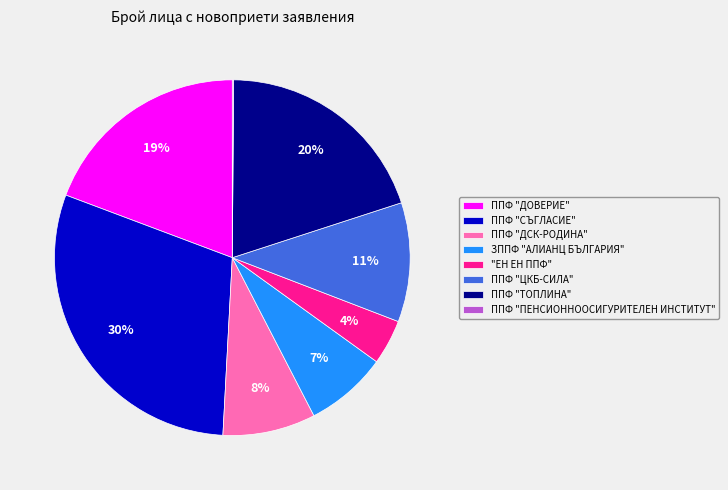

The ППФ "ДОВЕРИЕ" slice represents 19% of the pie. True or false?

True